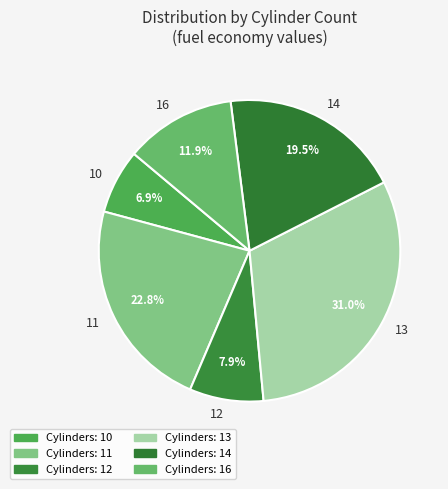

Is 13 the majority of the pie?

No